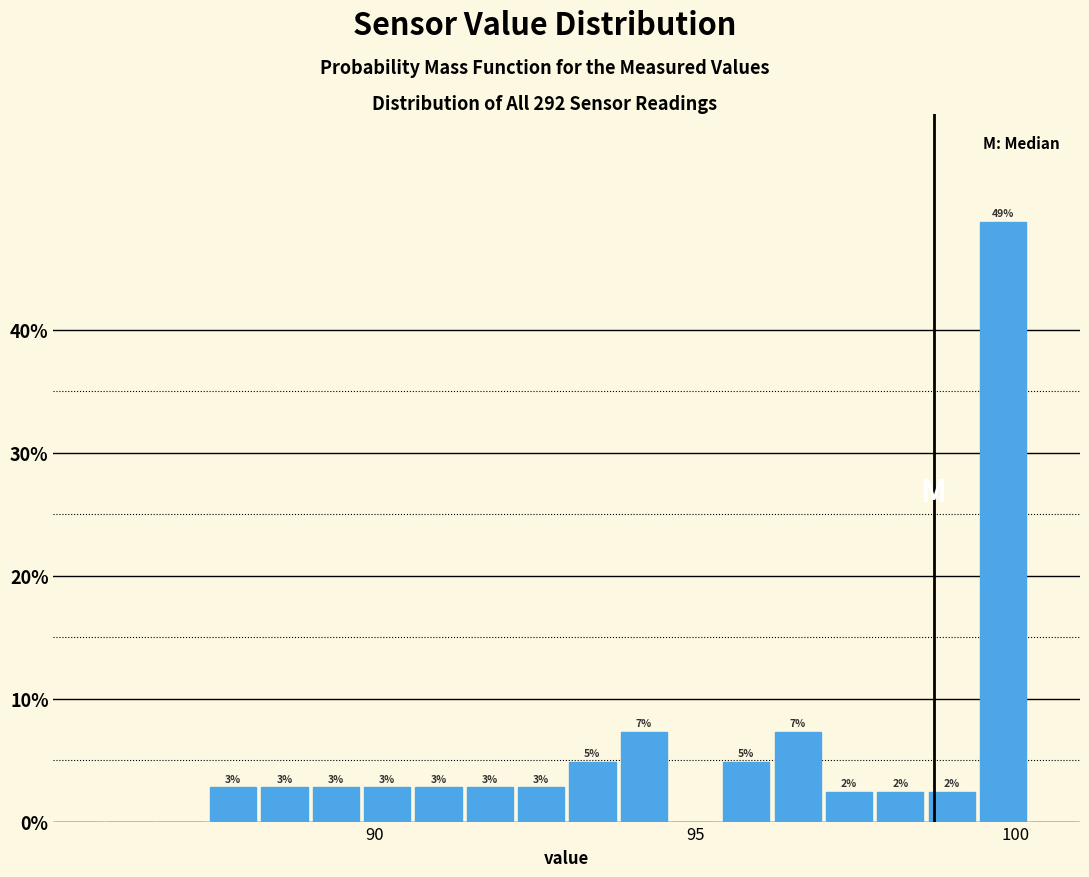

Around what value on the x-axis is the tallest bar? Give the approximate position of its centre, as read against the axis.

100.0